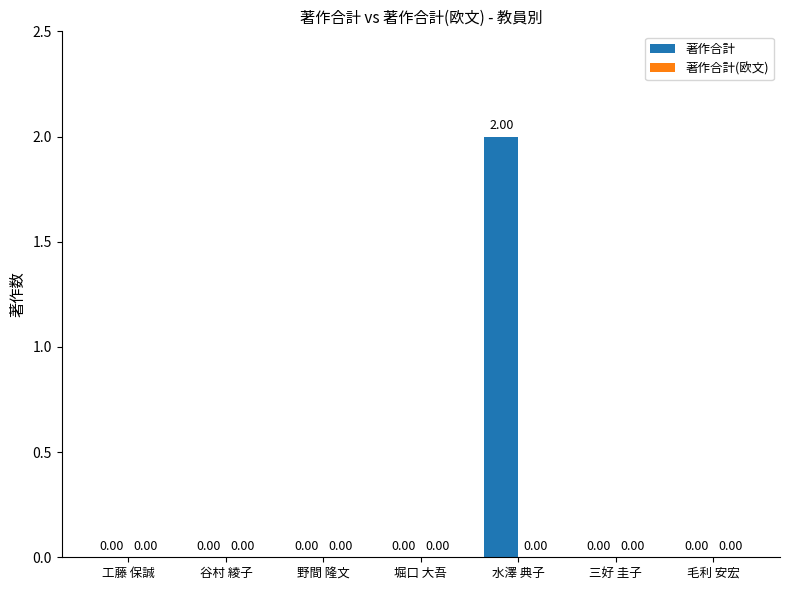

Which has a higher value, 三好 圭子 or 水澤 典子?

水澤 典子